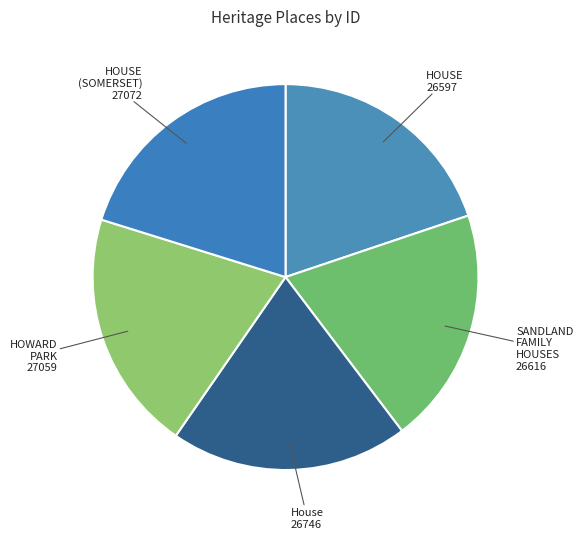

Count the number of slices in the pie.

5